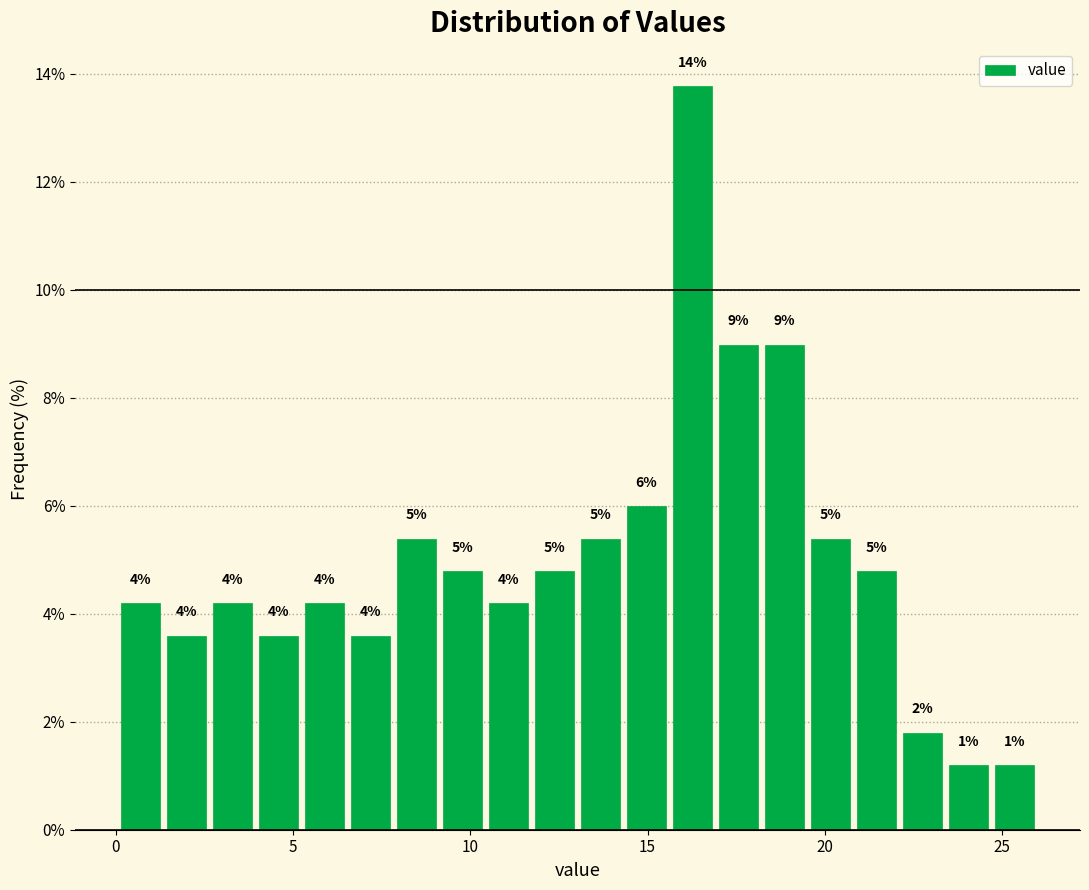

Read against the x-axis, roughly where is the centre of the tallest bar?

16.5